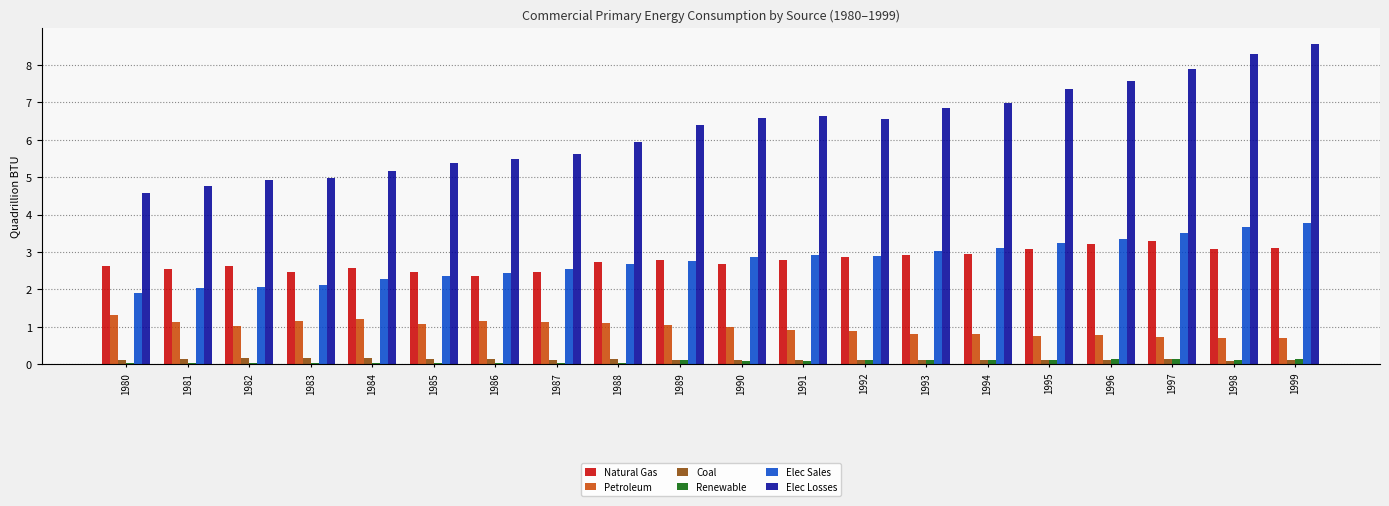

Which series has the largest total across all categories?

Elec Losses